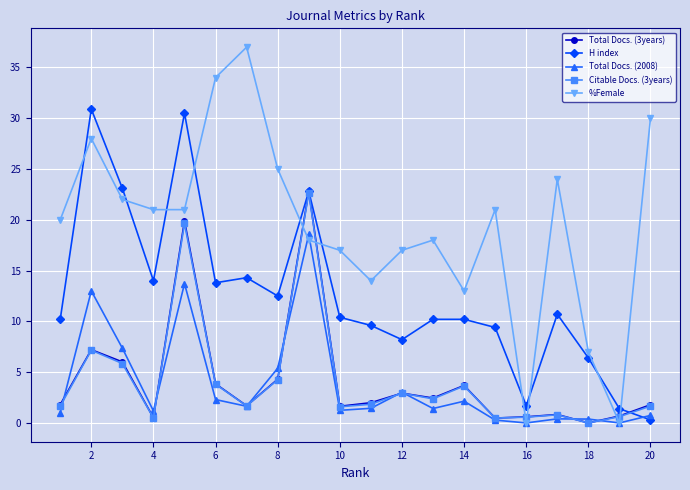

Which series has the largest total across all categories?

%Female